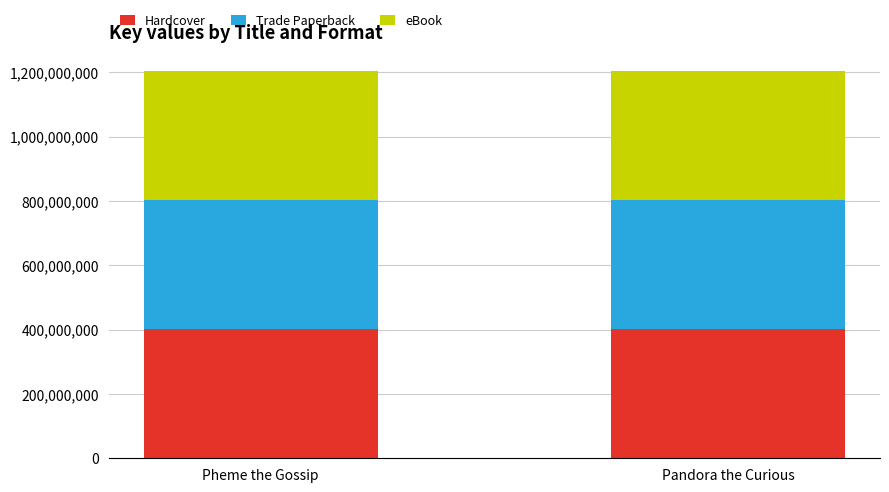

Is it true that Hardcover equals 619972366 at Pheme the Gossip?

False